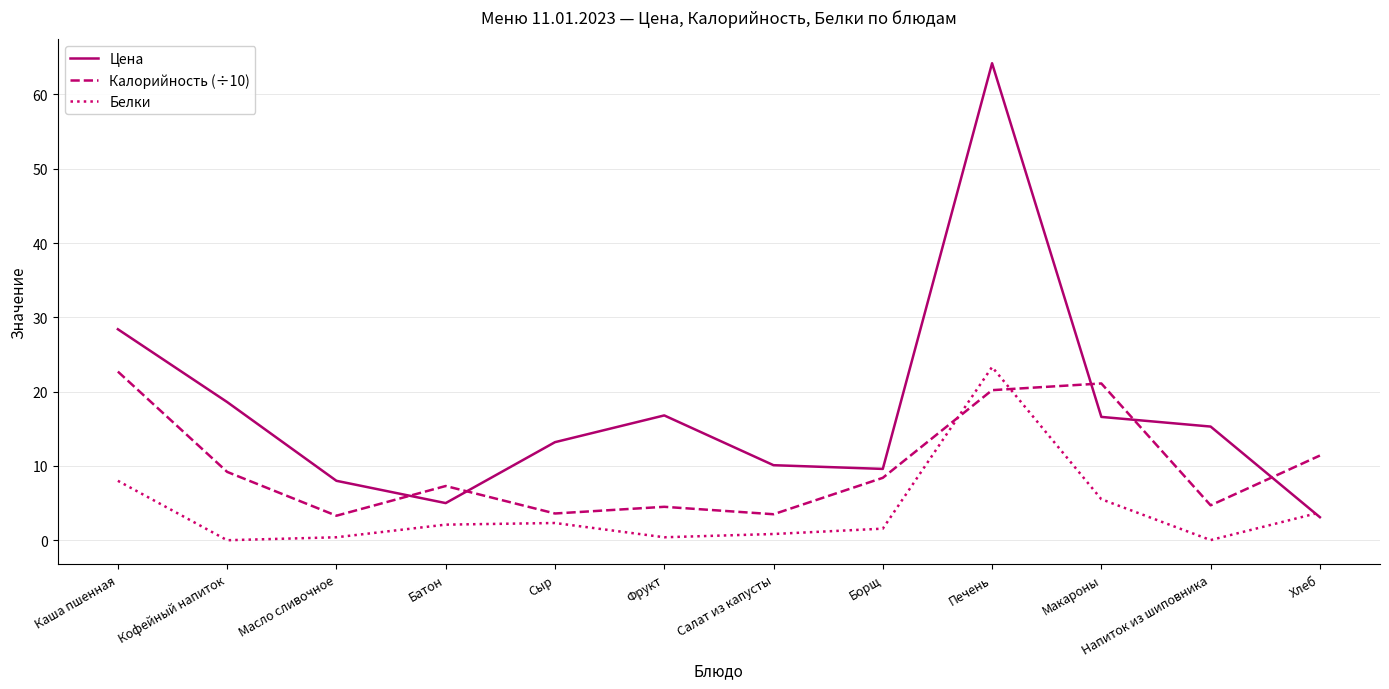

Which category has the highest value across all series?

Печень